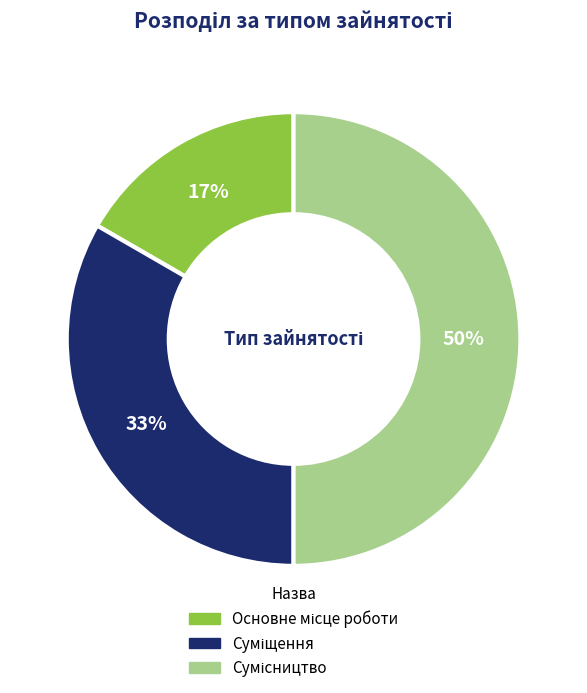

To the nearest percent, what is the average slice percentage?

33%